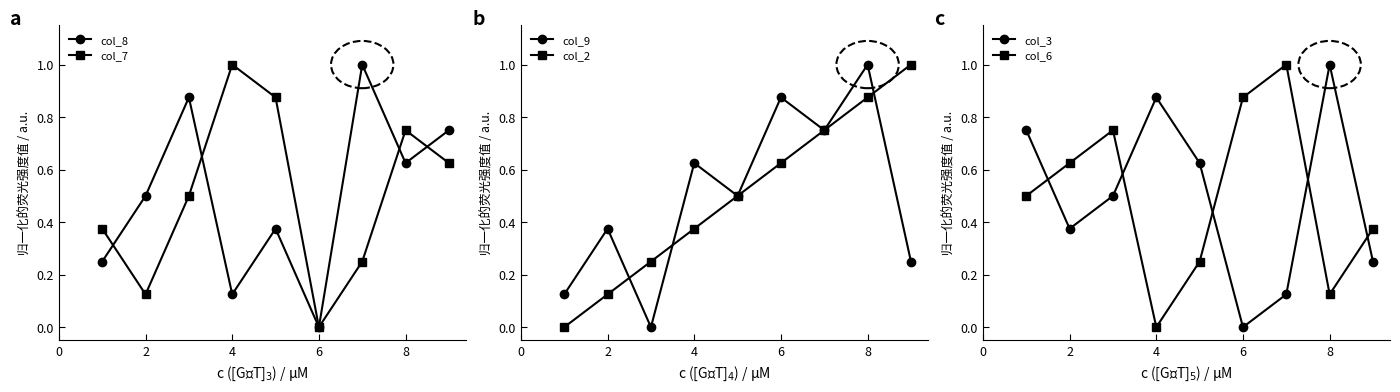

Is it true that col_3 equals -0.3 at 6?

False